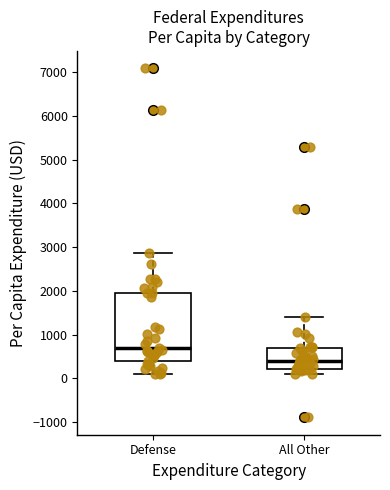

Which box has the lowest median line?

All Other